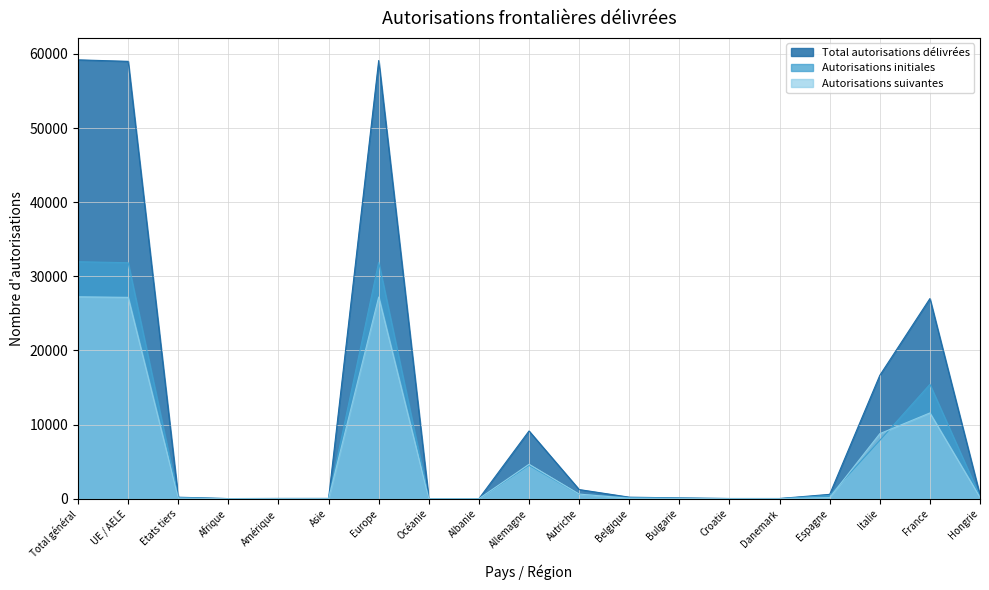

How many data points in Autorisations initiales are above 150?

9